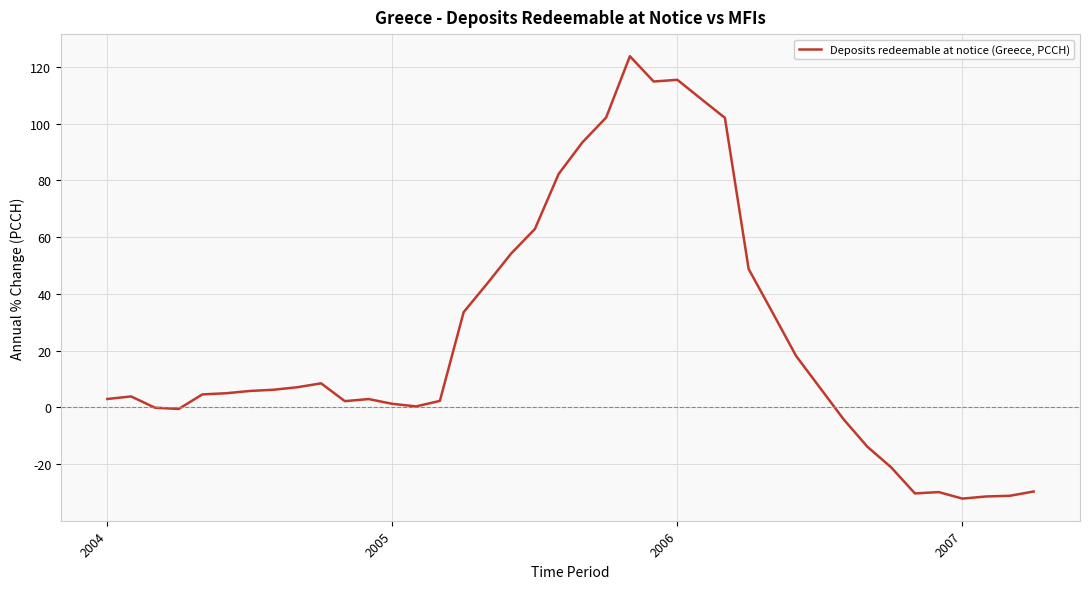

Does the chart have visible grid lines?

Yes